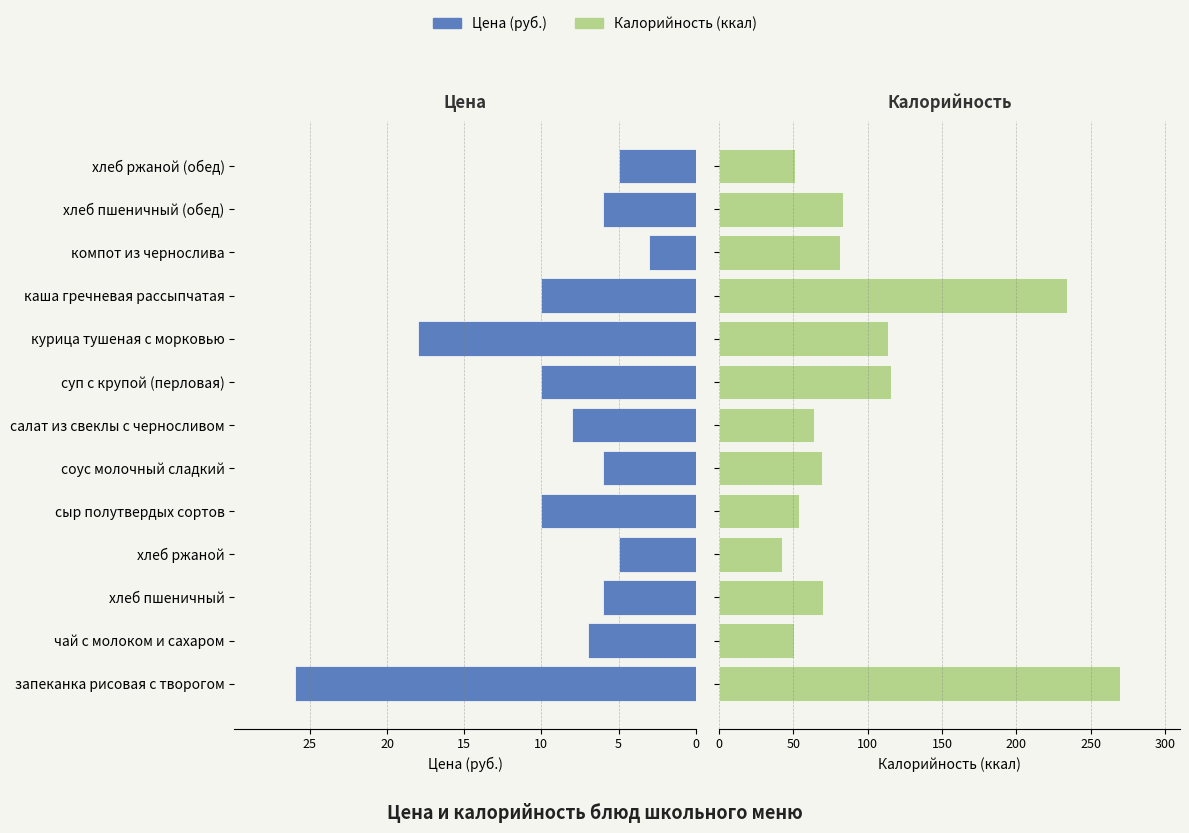

What is the value of the Цена bar at the 11th from the left?

6.0